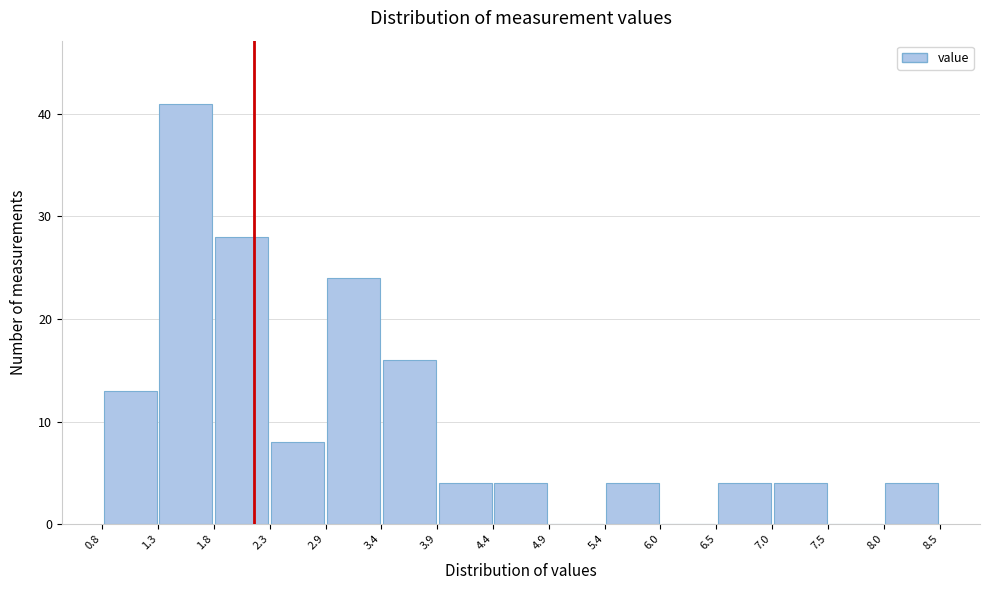

Reading left to right, list every bar in this chart as the range it spans on the x-axis followed by its height. The values are not printed on the chart, so give them approximately, as read against the axis.

0.8 to 1.3: 13
1.3 to 1.8: 41
1.8 to 2.3: 28
2.3 to 2.9: 8
2.9 to 3.4: 24
3.4 to 3.9: 16
3.9 to 4.4: 4
4.4 to 4.9: 4
4.9 to 5.4: 0
5.4 to 6.0: 4
6.0 to 6.5: 0
6.5 to 7.0: 4
7.0 to 7.5: 4
7.5 to 8.0: 0
8.0 to 8.5: 4